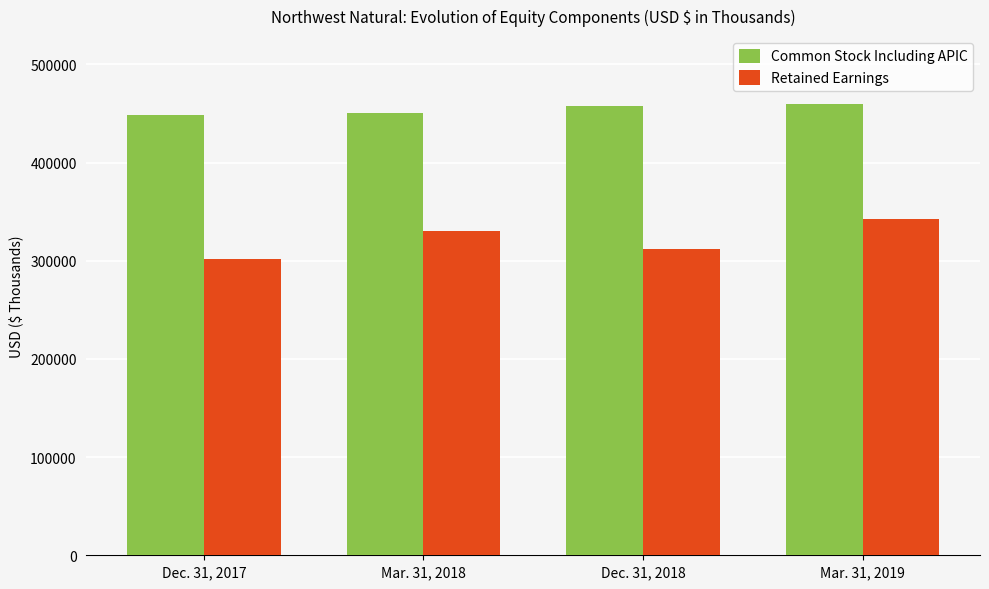

How many categories are shown in the chart?

4